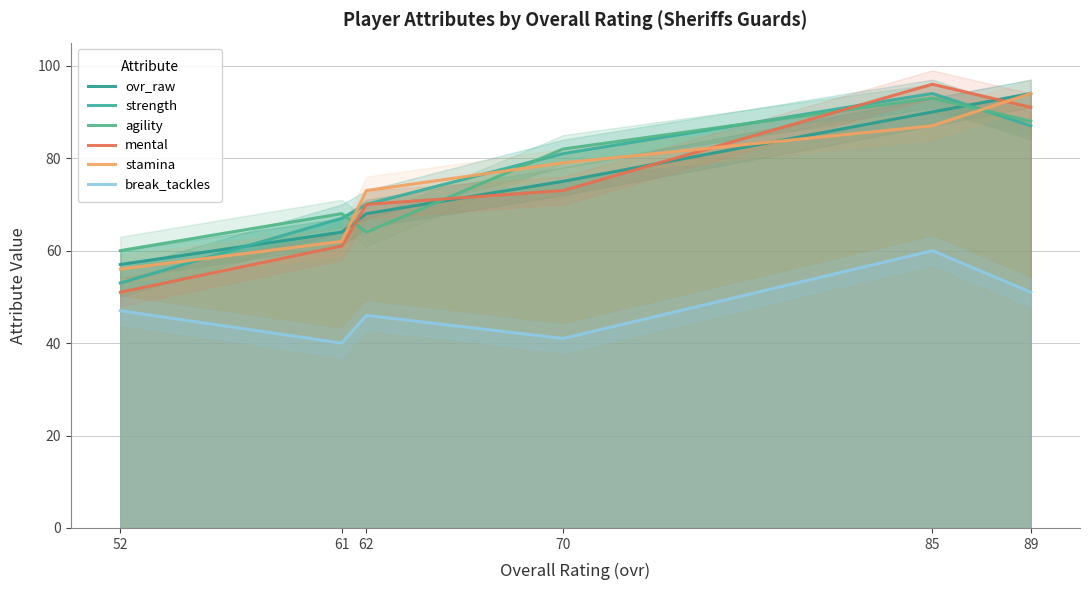

What is the approximate value of ovr_raw at 70?

75